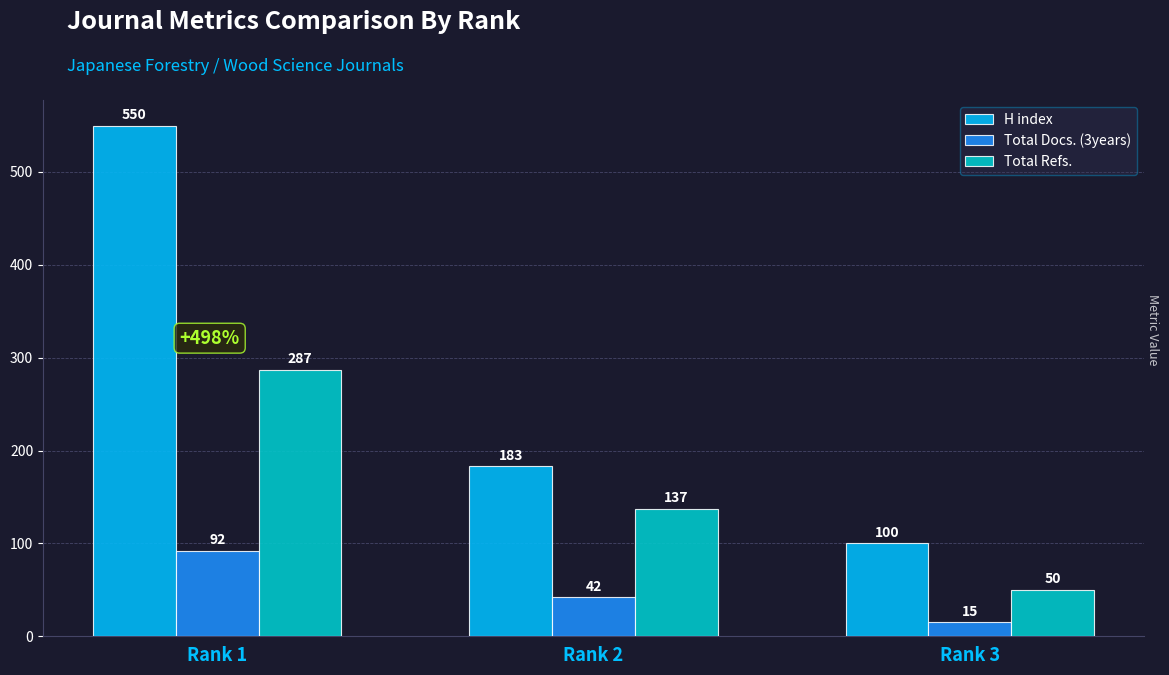

What is the maximum value shown in the chart?

550